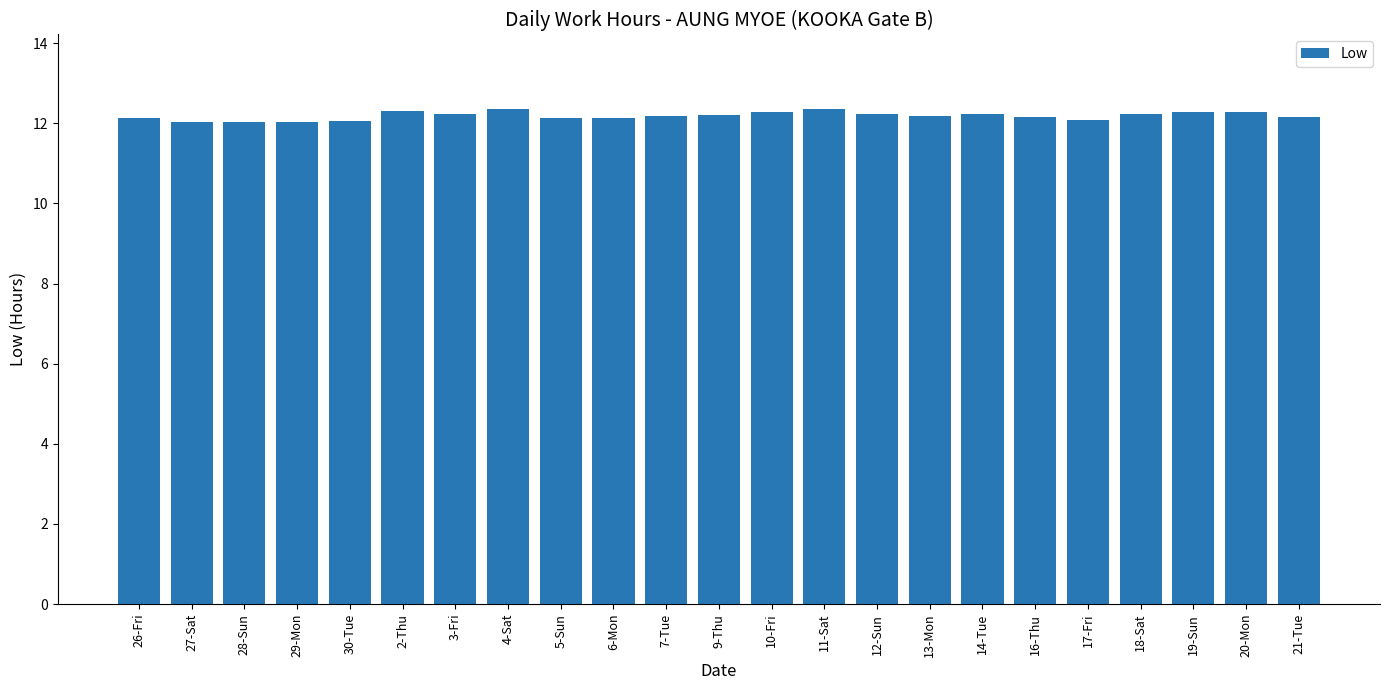

What is the difference between the maximum and second lowest values?

0.3